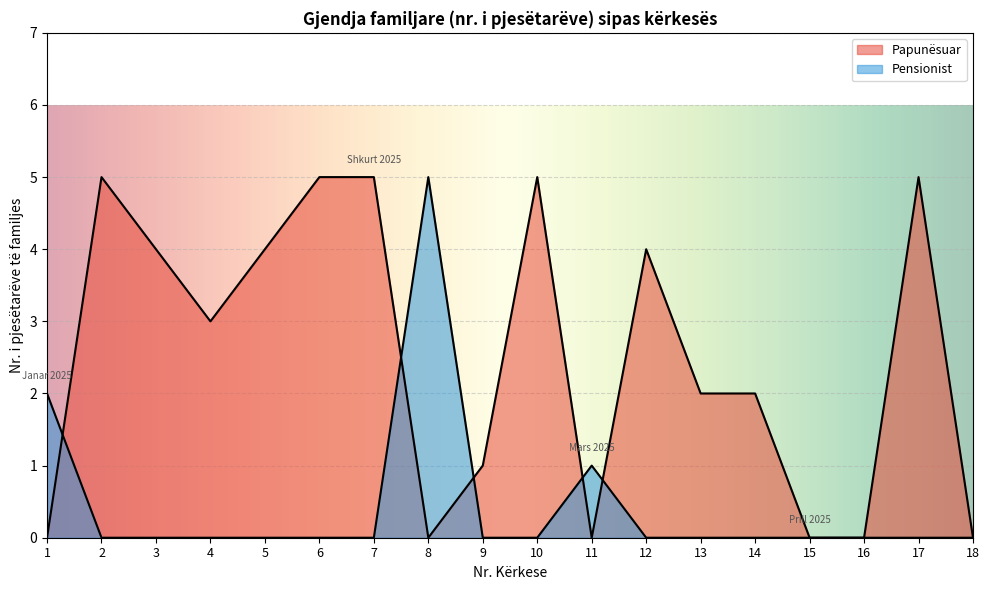

List the series in order of their peak value, lowest first.

Papunësuar, Pensionist